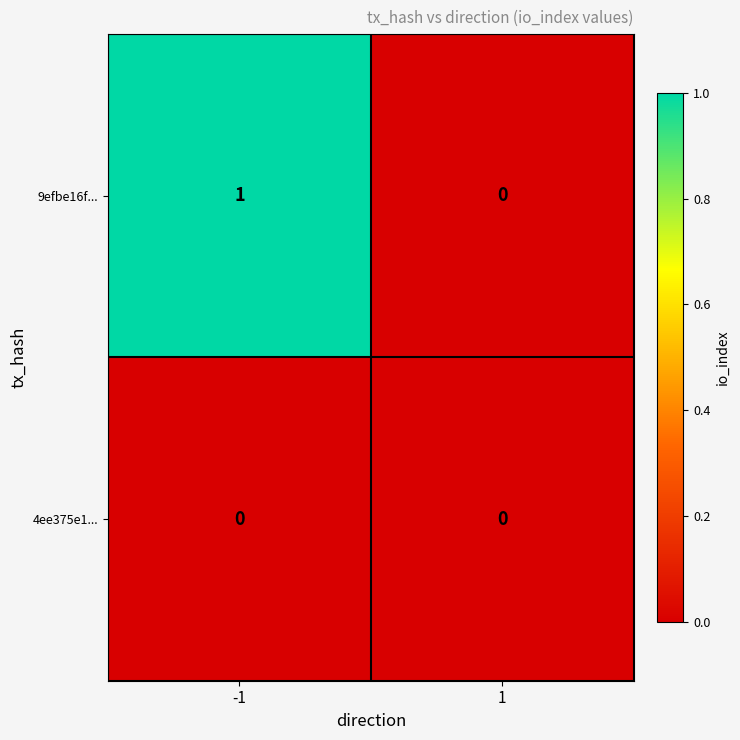

Is the value of 4ee375e1... at 1 greater than the value of 9efbe16f... at -1?

No